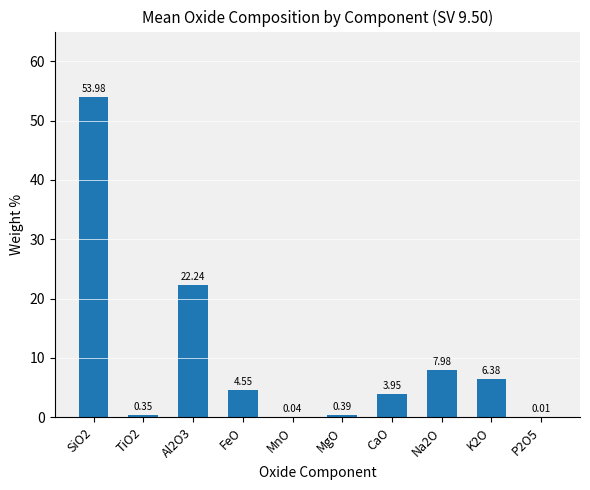

Where is the data nearest to the value 26?

Al2O3